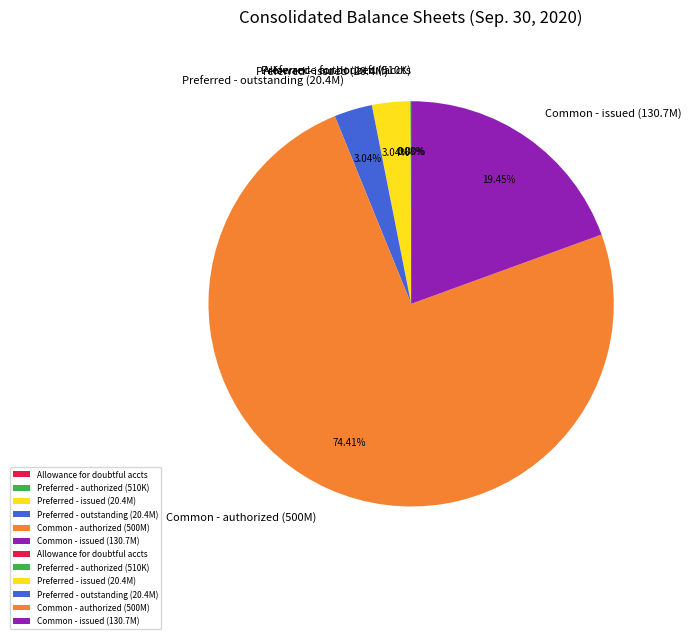

Combined, do Preferred - outstanding (20.4M) and Preferred - issued (20.4M) account for over 50%?

No